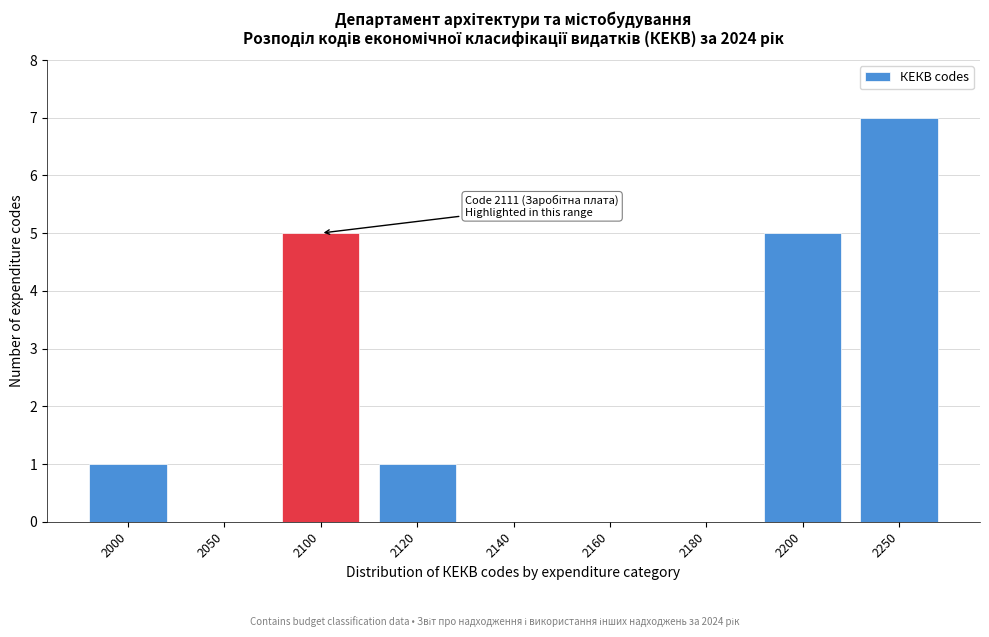

Reading left to right, transcribe all the data shown in this chart.

2000=1	2050=0	2100=5	2120=1	2140=0	2160=0	2180=0	2200=5	2250=7